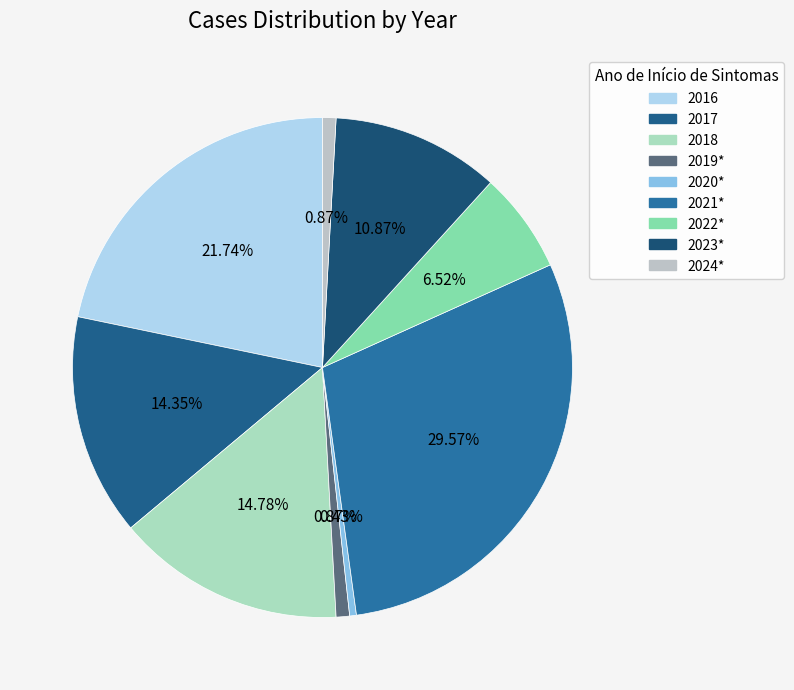

Is 2018 the majority of the pie?

No